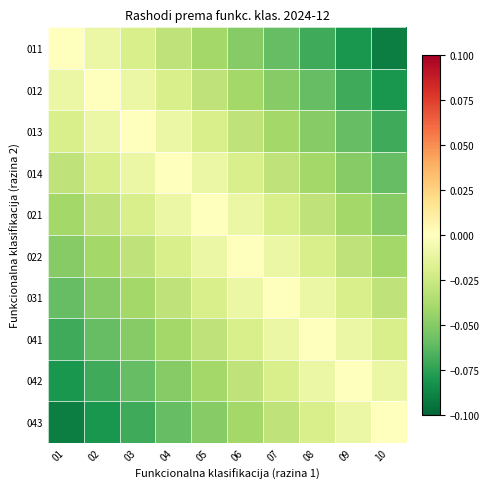

Rank the series at 08 from lowest to highest value.

011, 012, 013, 014, 021, 022, 043, 031, 042, 041